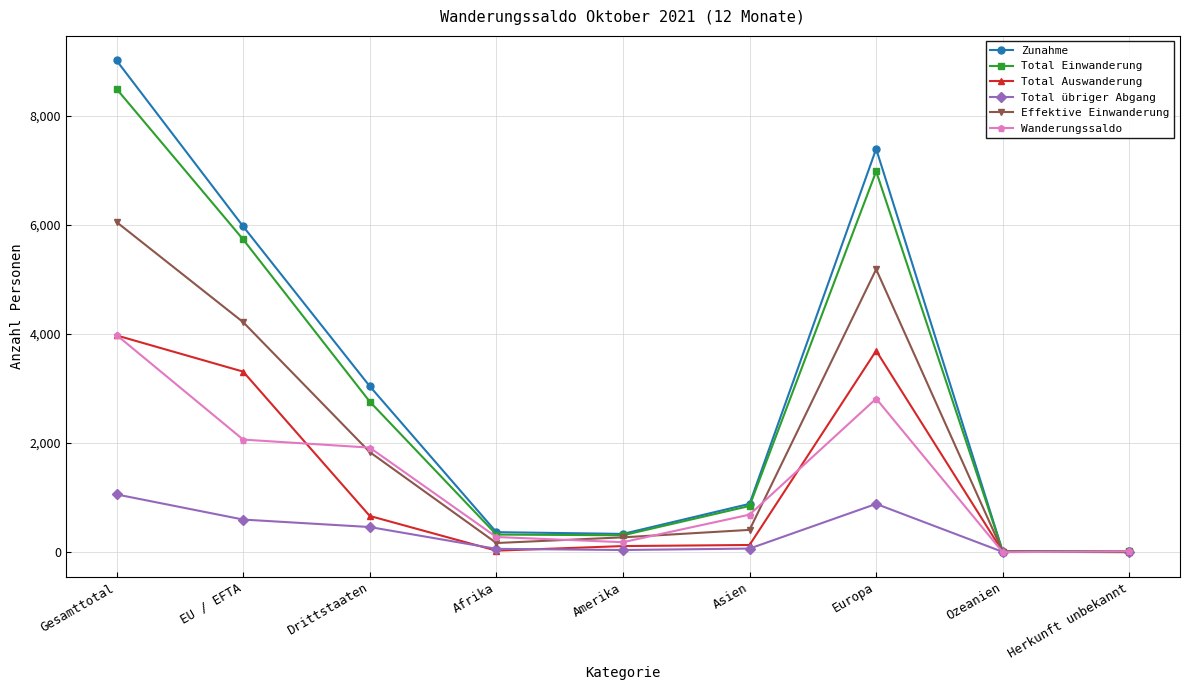

Does the chart display data point markers on the line(s)?

Yes